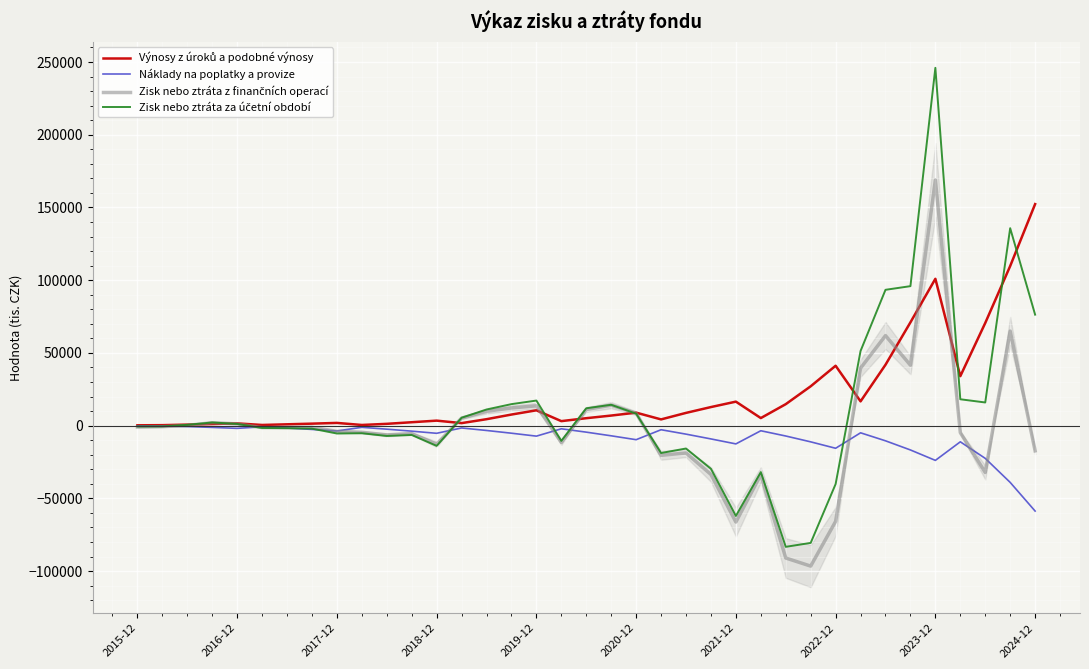

At which label is Náklady na poplatky a provize closest to -29415?

2023-12